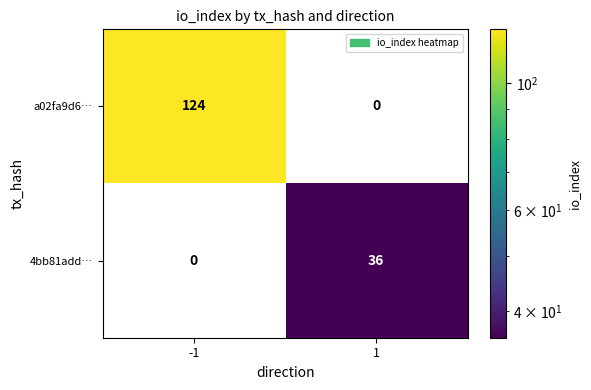

What is the maximum value for a02fa9d6…?

124